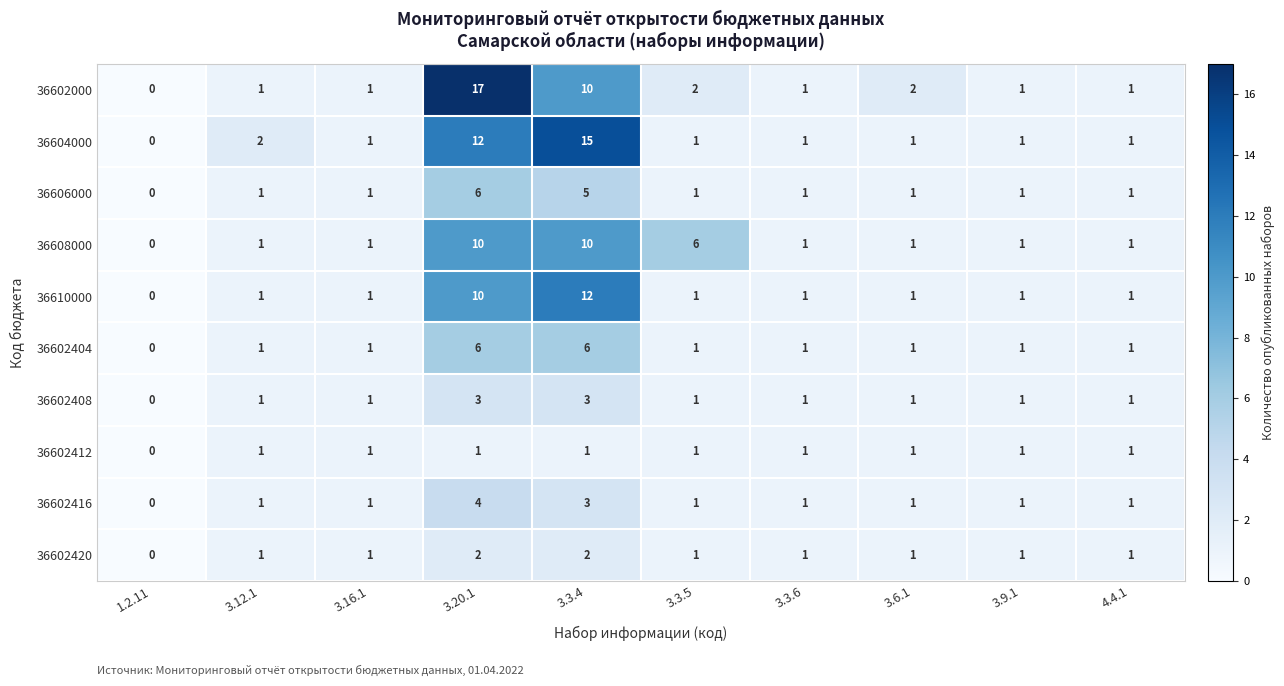

At which label is 36604000 closest to 7?

3.12.1